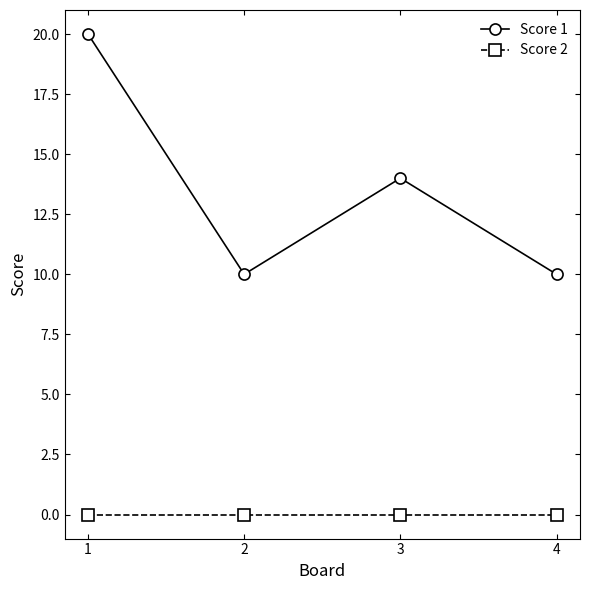

True or false: Score 2 and Score 1 cross at least once.

False